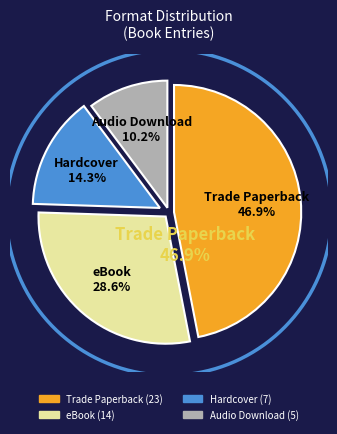

Rank the categories by value from lowest to highest.

Audio Download, Hardcover, eBook, Trade Paperback